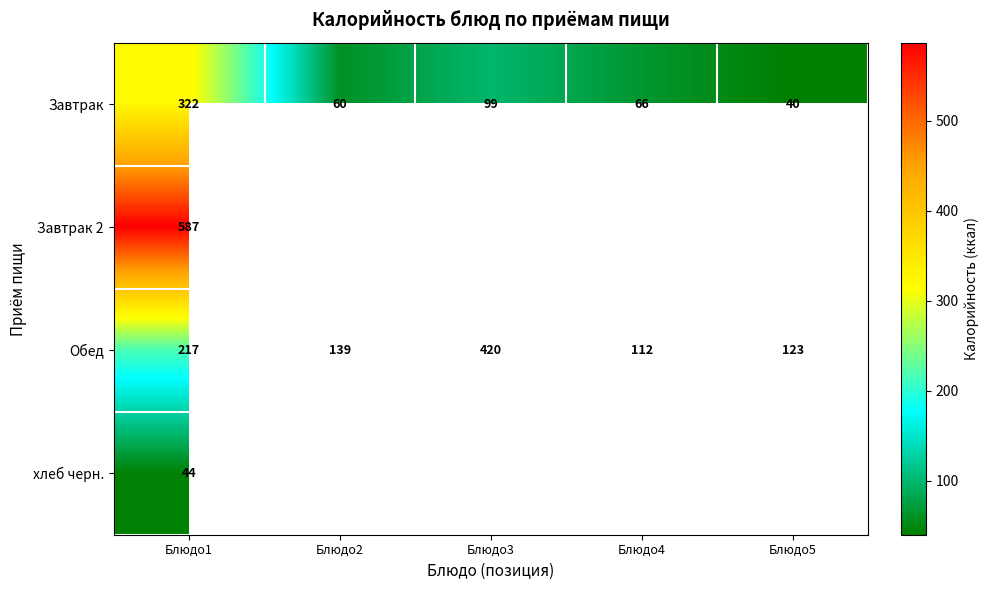

Rank the series at Блюдо1 from lowest to highest value.

хлеб черн., Обед, Завтрак, Завтрак 2